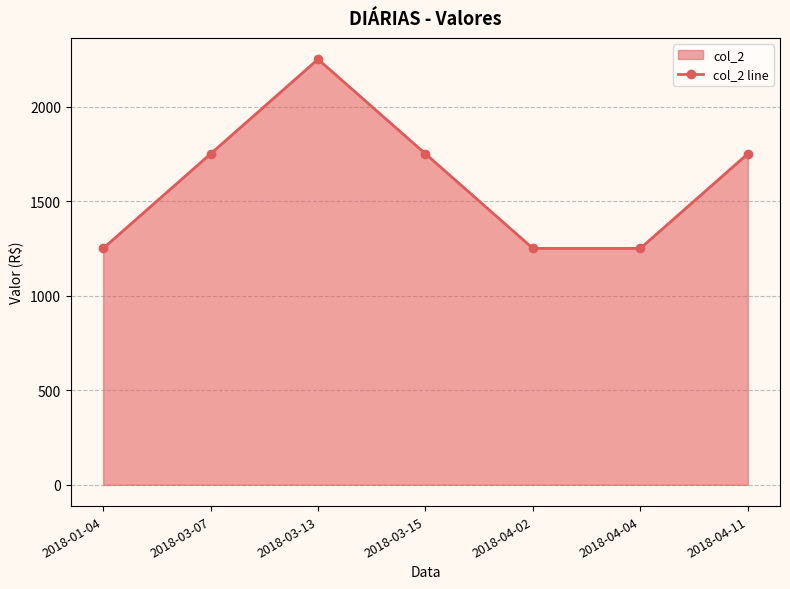

Count the values in the range 1250 to 1750.

6